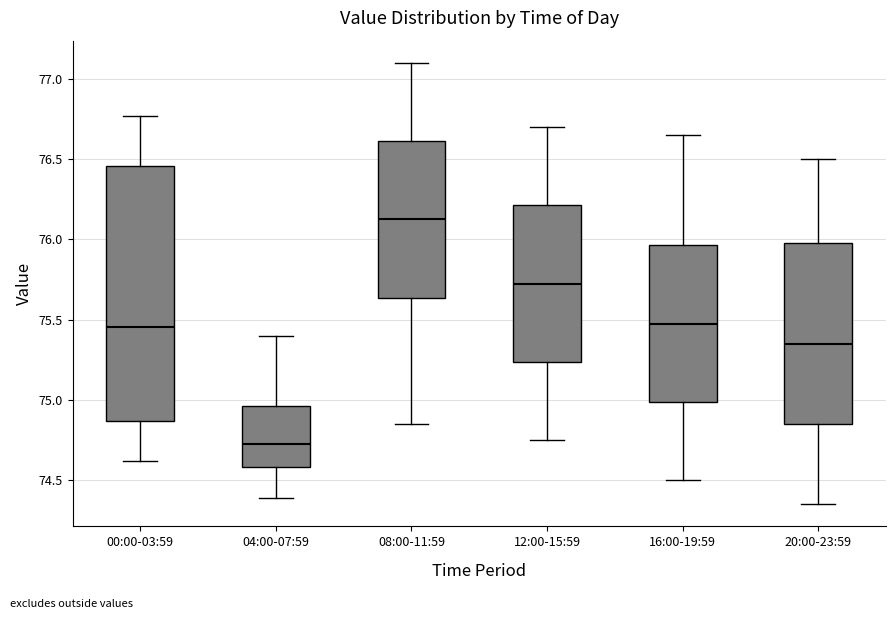

Where is the upper edge of the box for 08:00-11:59 on the y-axis? The values are not printed on the chart, so give them approximately, as read against the axis.

76.60